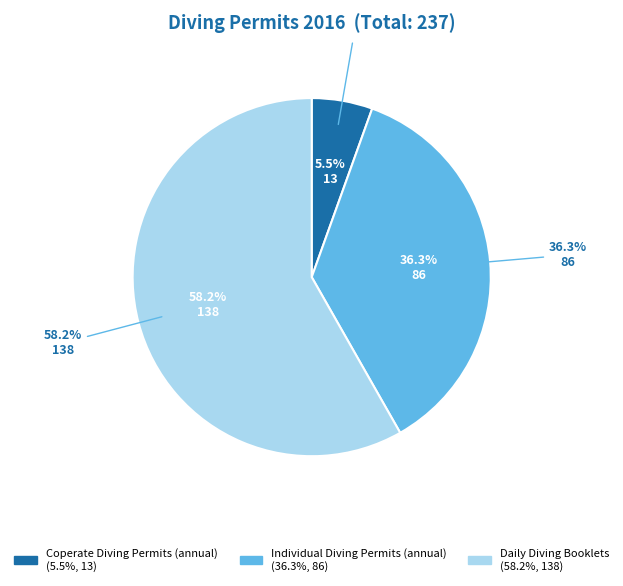

Which slice represents more than half of the pie?

Daily Diving Booklets